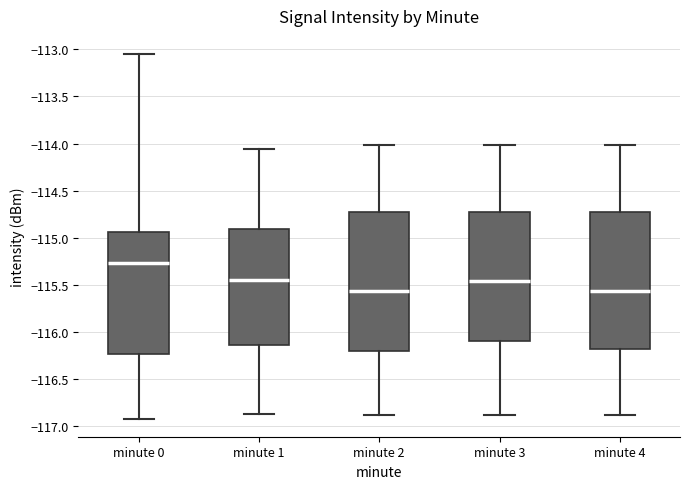

Where is the upper edge of the box for minute 3 on the y-axis? The values are not printed on the chart, so give them approximately, as read against the axis.

-114.75